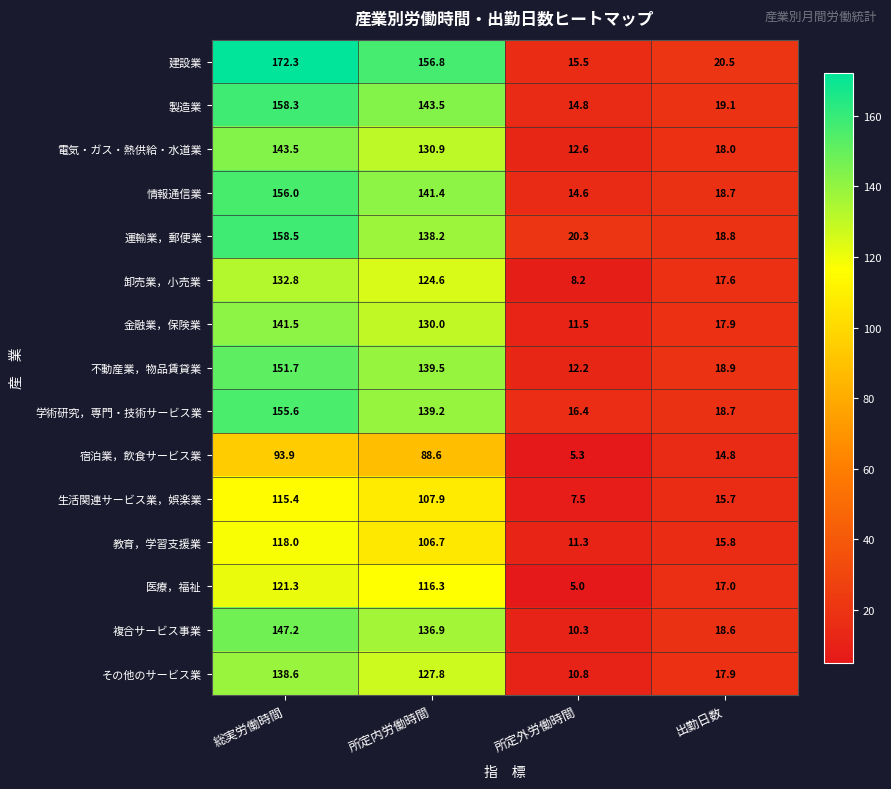

Which series has the largest total across all categories?

建設業